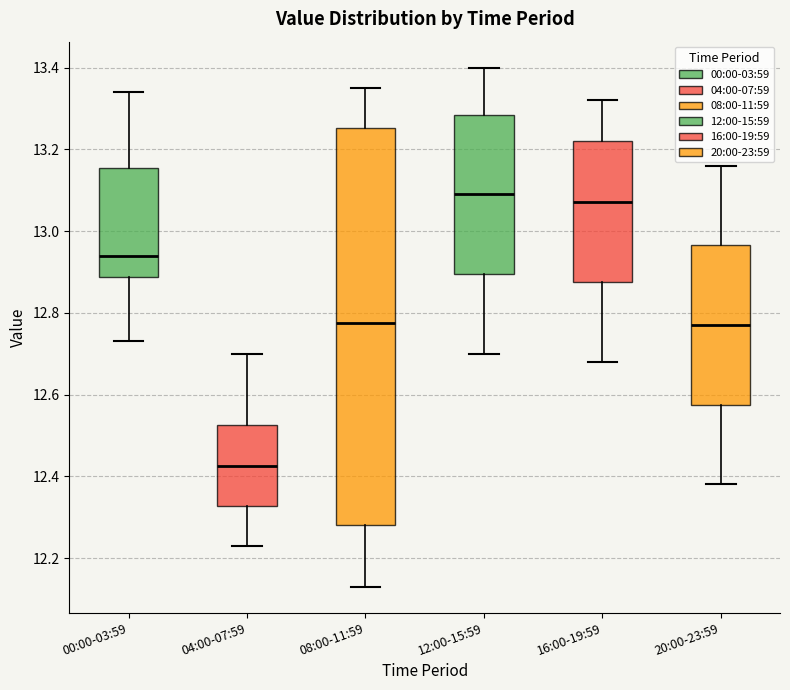

Reading left to right, read every box against the y-axis: the position of its median line, the range the box covers, and the ends of its whiskers. The values are not printed on the chart, so give them approximately, as read against the axis.

00:00-03:59: median 12.94, box 12.88 to 13.16, whiskers 12.74 to 13.34
04:00-07:59: median 12.42, box 12.32 to 12.52, whiskers 12.24 to 12.70
08:00-11:59: median 12.78, box 12.28 to 13.26, whiskers 12.14 to 13.36
12:00-15:59: median 13.10, box 12.90 to 13.28, whiskers 12.70 to 13.40
16:00-19:59: median 13.08, box 12.88 to 13.22, whiskers 12.68 to 13.32
20:00-23:59: median 12.78, box 12.58 to 12.96, whiskers 12.38 to 13.16